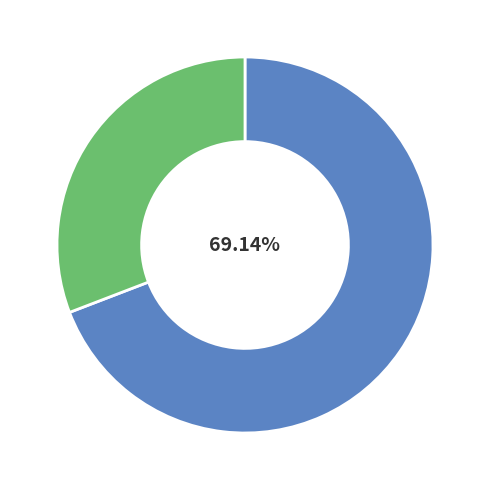

Is there any slice that represents more than half of the pie?

Yes